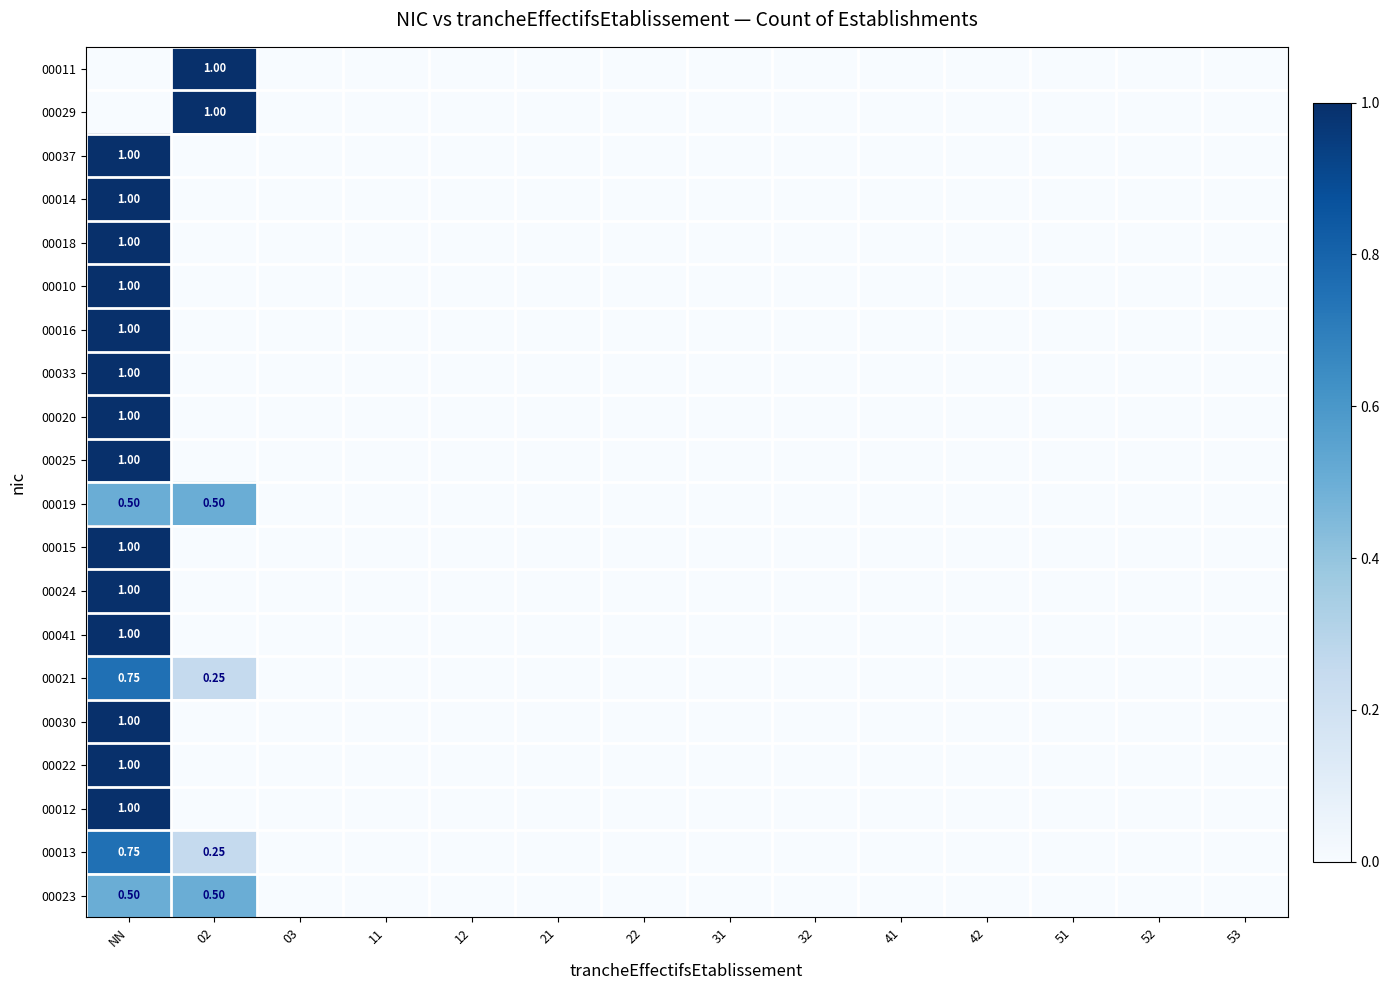

How many categories are shown in the chart?

14